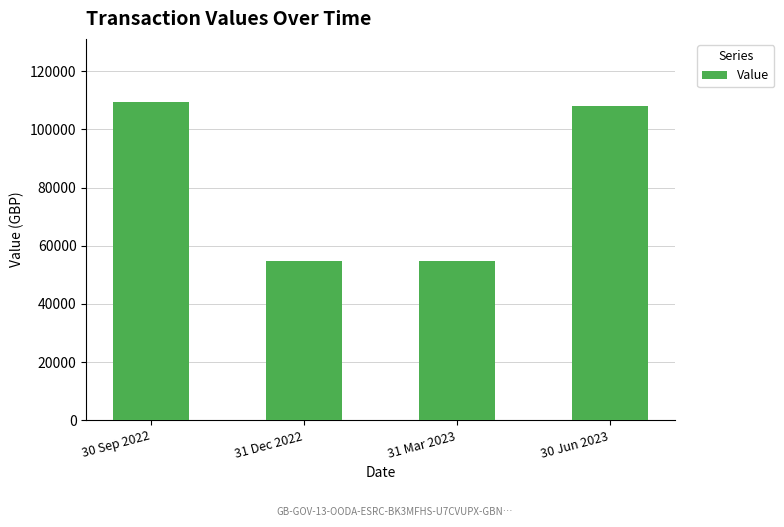

What position from the left is 30 Jun 2023?

4